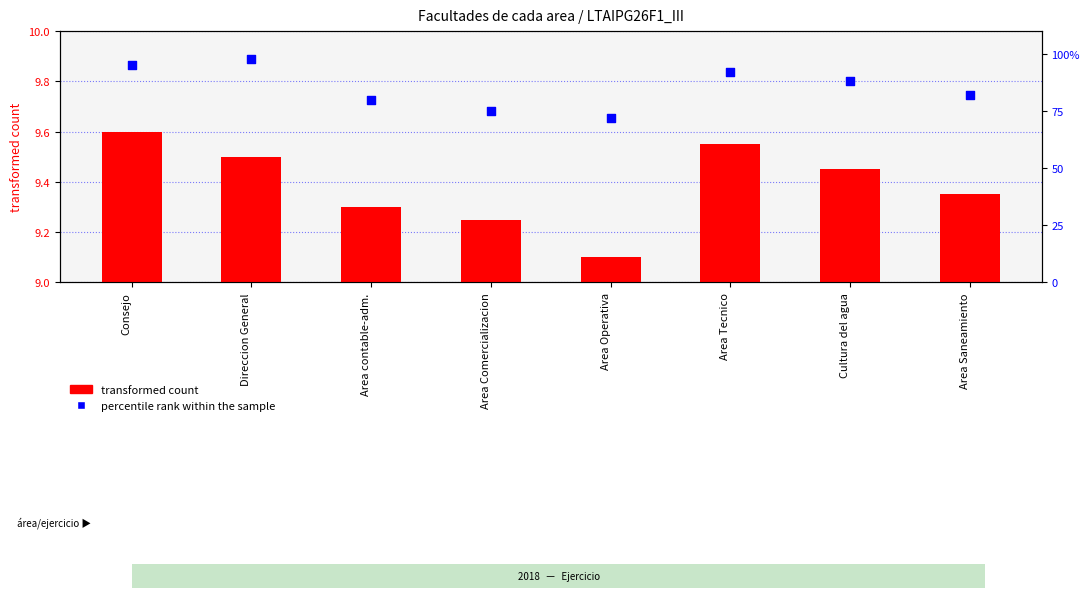

Which series has the largest total across all categories?

percentile rank within the sample